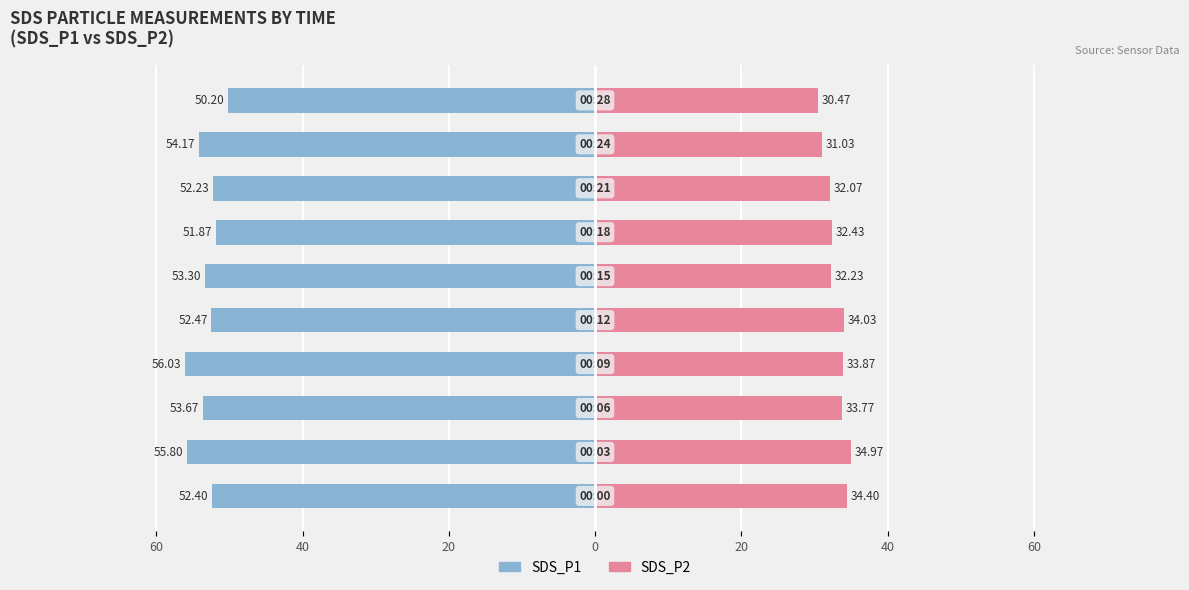

Reading left to right, what are all the values shown in this chart?

SDS_P1: -52.4	-55.8	-53.7	-56.0	-52.5	-53.3	-51.9	-52.2	-54.2	-50.2
SDS_P2: 34.4	35.0	33.8	33.9	34.0	32.2	32.4	32.1	31.0	30.5